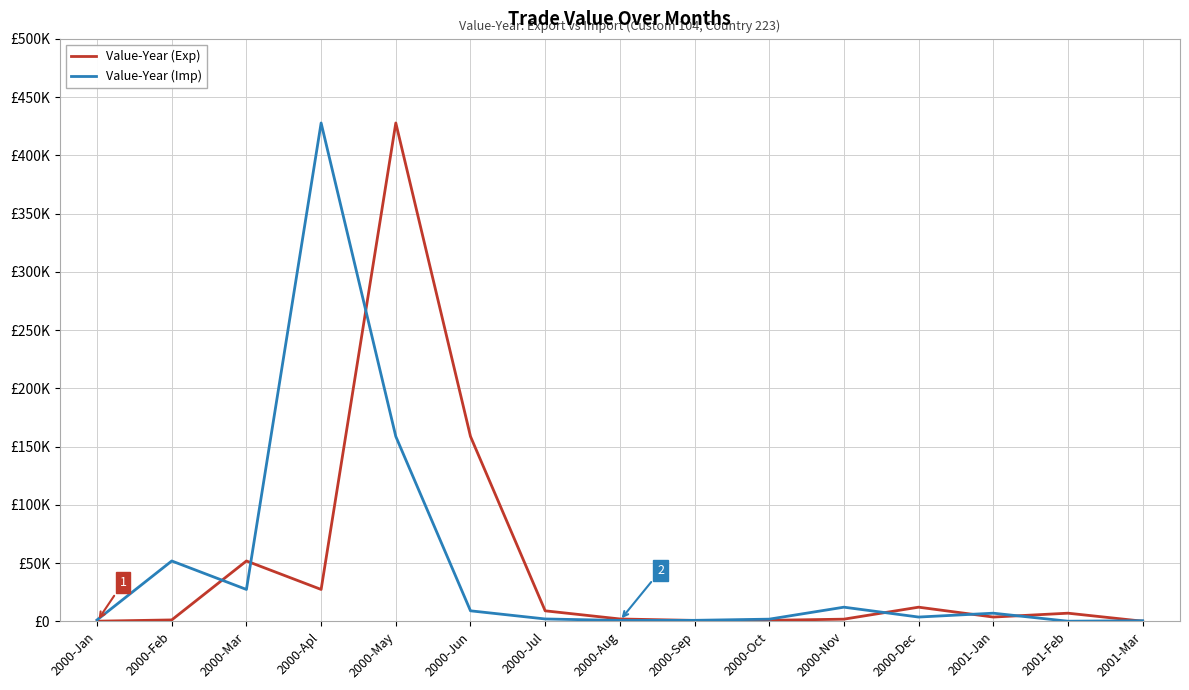

At which label does Value-Year (Imp) first exceed 3807?

2000-Feb